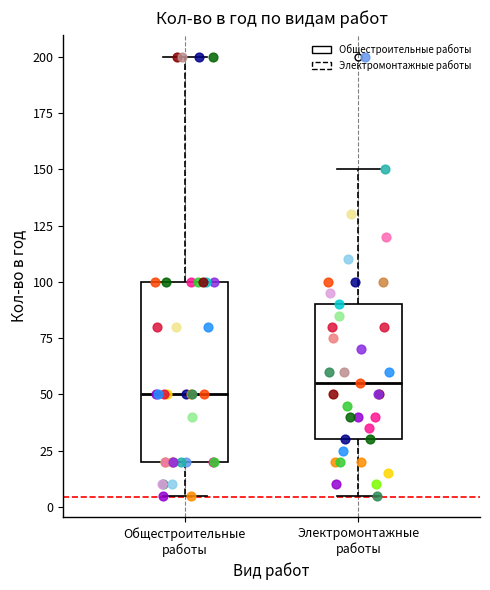

Reading left to right, read every box against the y-axis: the position of its median line, the range the box covers, and the ends of its whiskers. The values are not printed on the chart, so give them approximately, as read against the axis.

Общестроительные работы: median 50, box 20 to 100, whiskers 5 to 200
Электромонтажные работы: median 55, box 30 to 90, whiskers 5 to 150